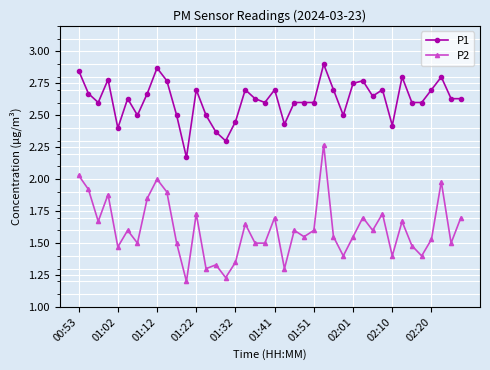

What is the sum of all P1 values?

104.7